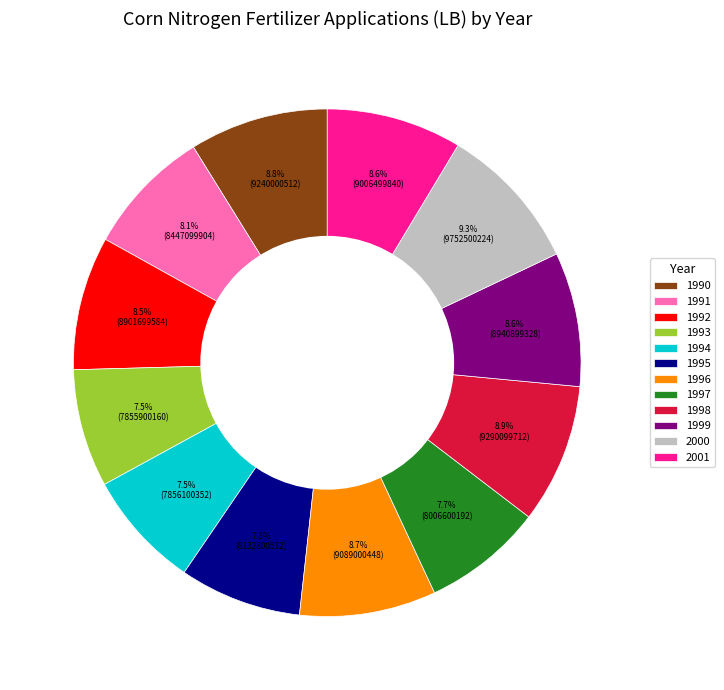

How many slices are in this pie chart?

12